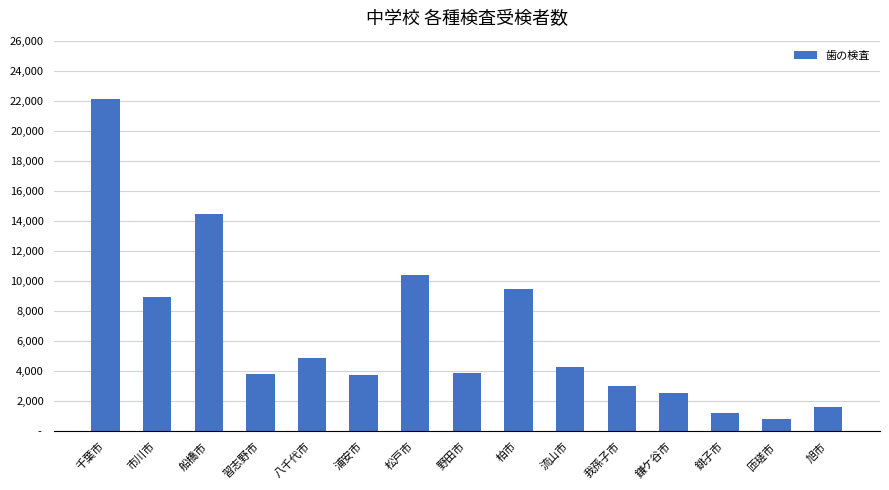

Does the chart contain any negative values?

No